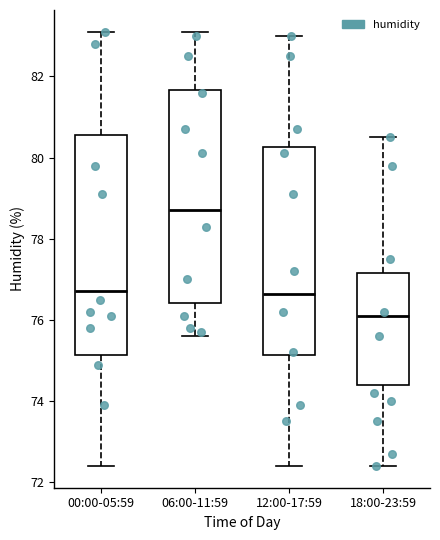

Reading left to right, transcribe this box plot: for each box, give where its median line is, the range the box spans, and where its two whiskers end, as read against the y-axis. The values are not printed on the chart, so give them approximately, as read against the axis.

00:00-05:59: median 76.8, box 75.2 to 80.6, whiskers 72.4 to 83.2
06:00-11:59: median 78.8, box 76.4 to 81.6, whiskers 75.6 to 83.2
12:00-17:59: median 76.6, box 75.2 to 80.2, whiskers 72.4 to 83.0
18:00-23:59: median 76.2, box 74.4 to 77.2, whiskers 72.4 to 80.6